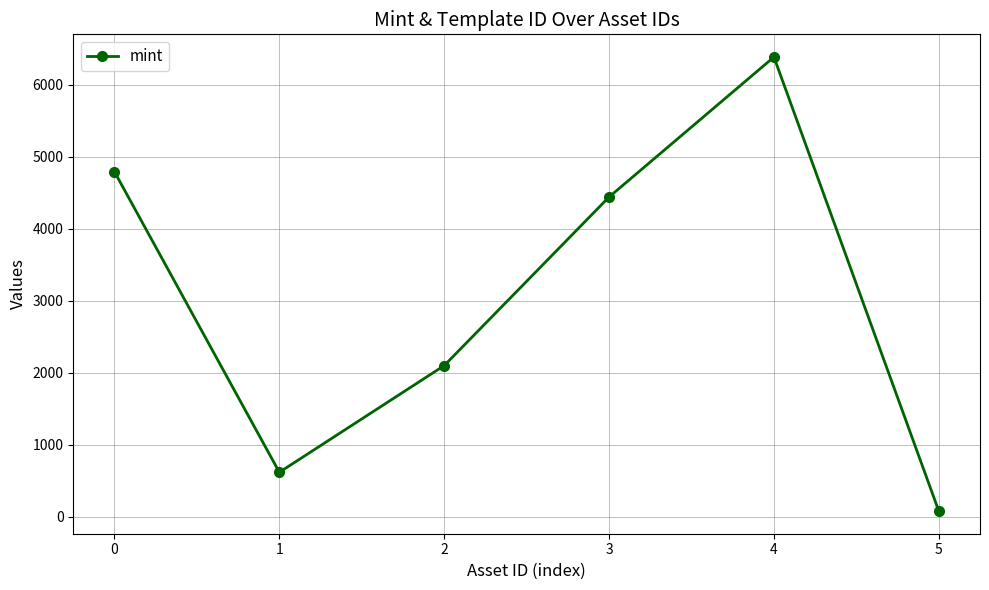

What is the sum of all values?

18415